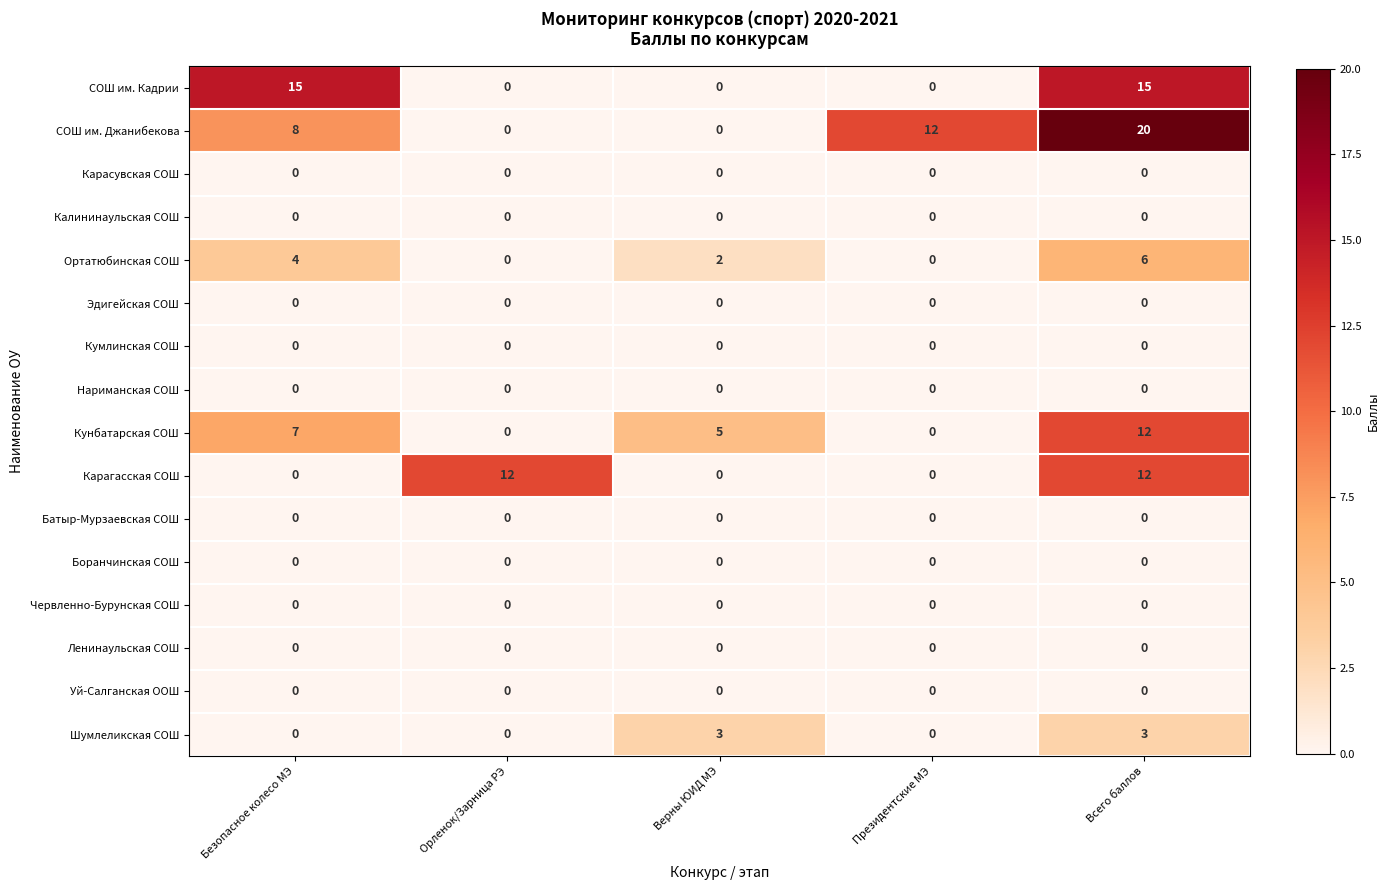

Which series has the largest total across all categories?

СОШ им. Джанибекова